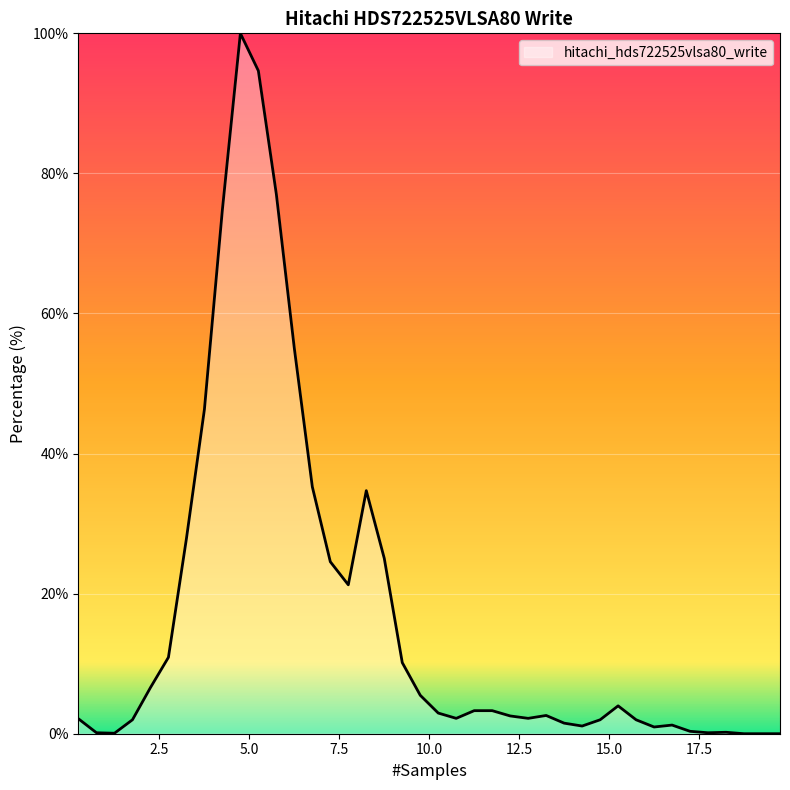

How many distinct data groups are displayed?

1